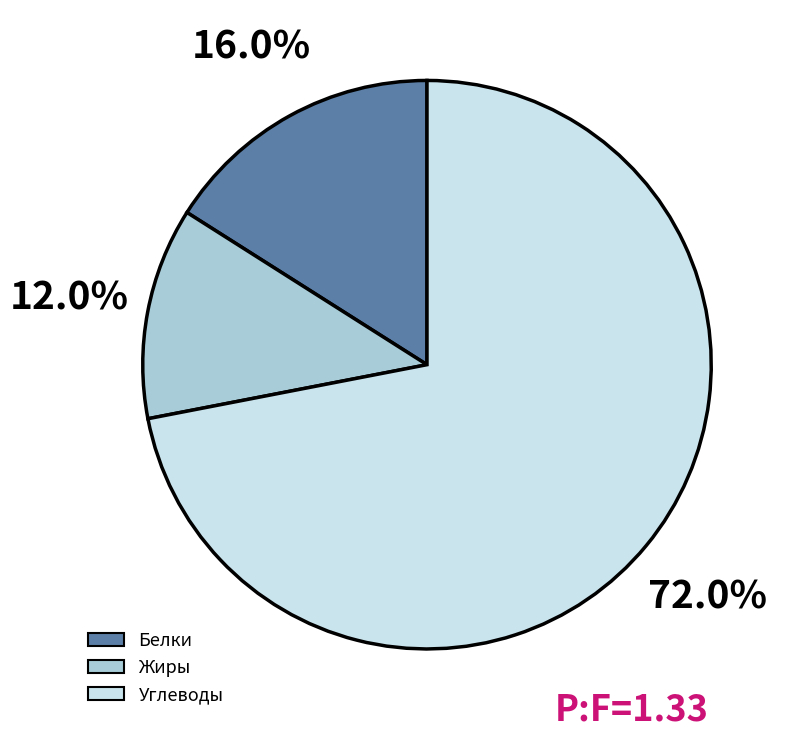

Rank the categories by value from lowest to highest.

Жиры, Белки, Углеводы